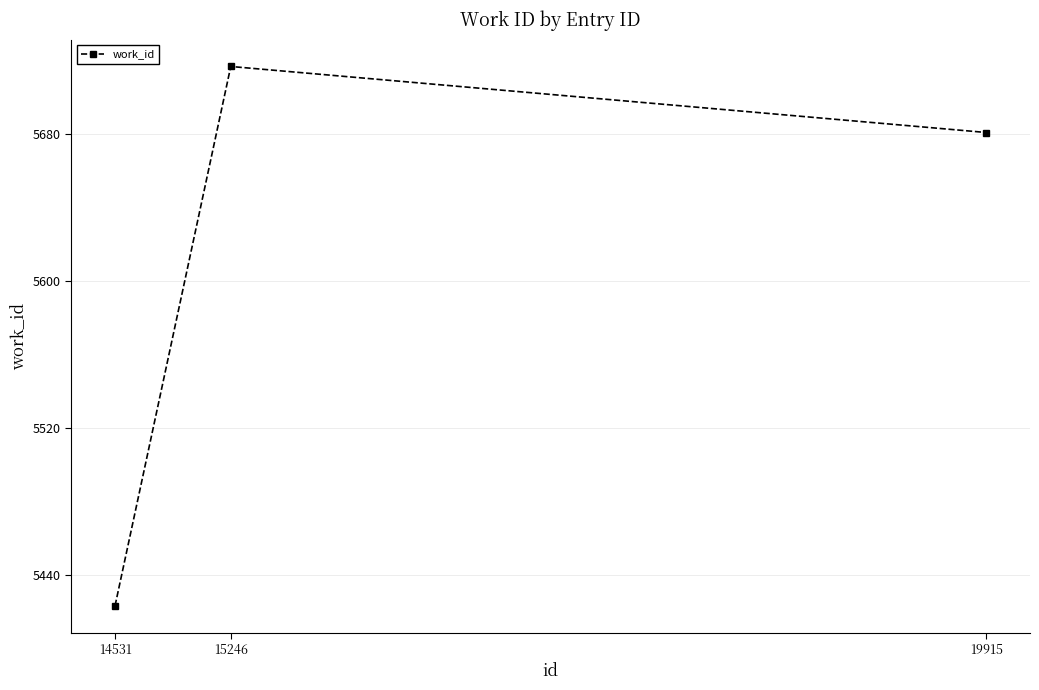

Approximately how many times larger is the value at 14531 compared to 19915?

1.0